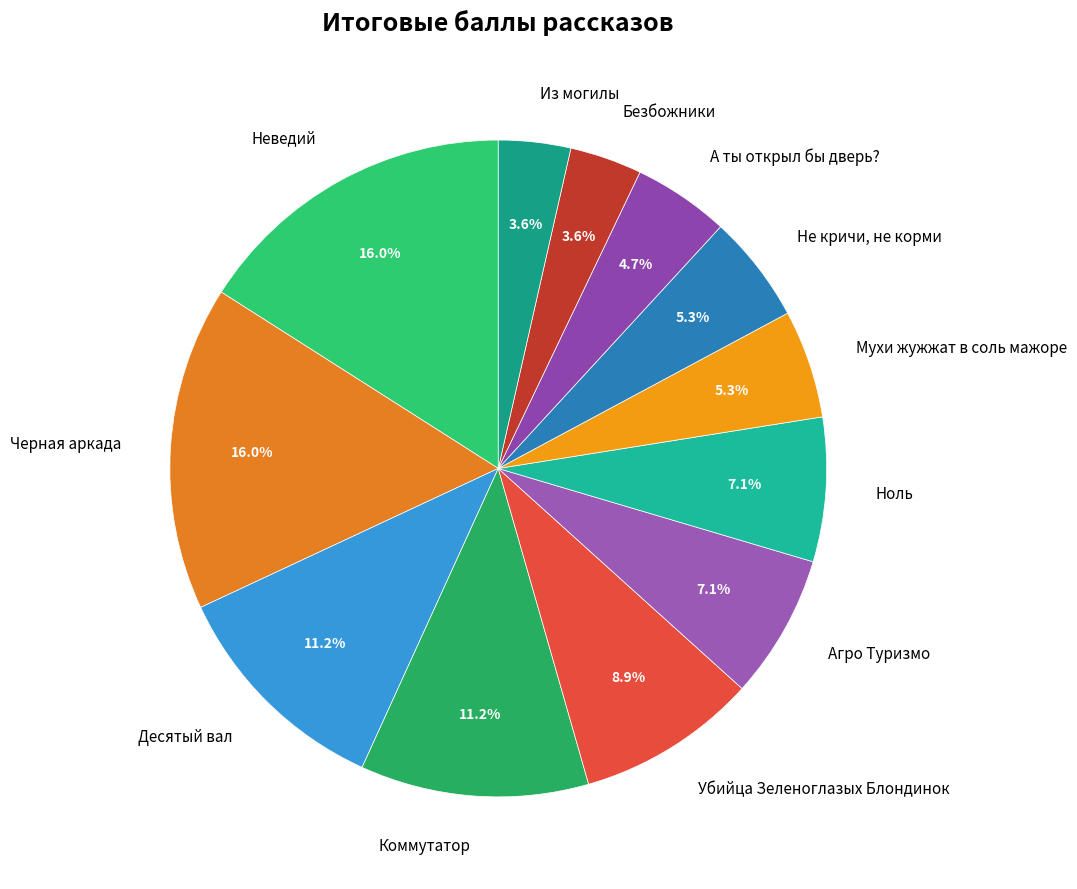

Count the number of slices in the pie.

12